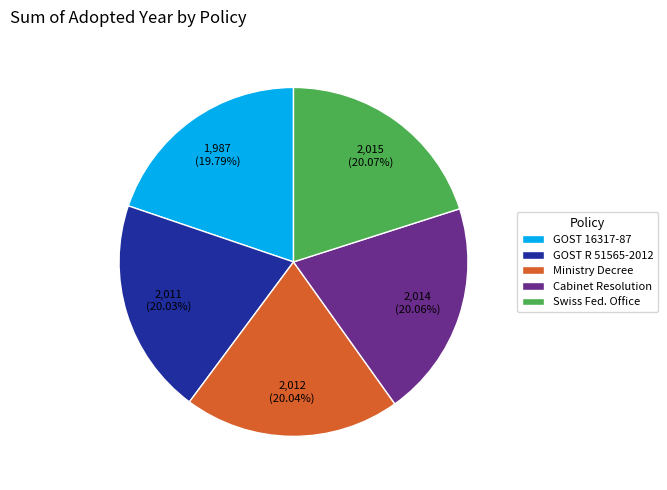

Count the number of slices in the pie.

5